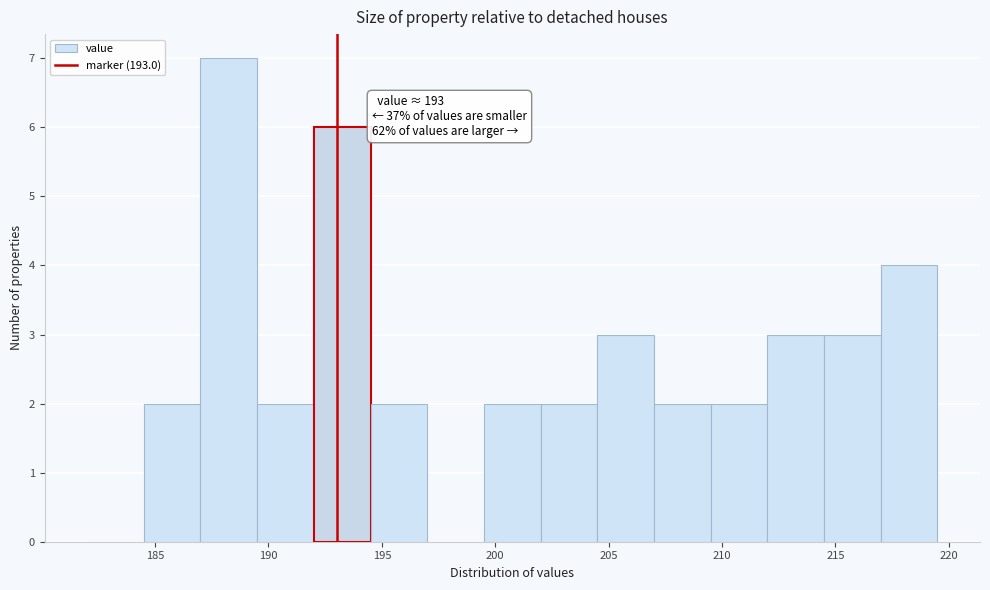

Which range on the x-axis has the tallest bar?

187.0 to 189.5